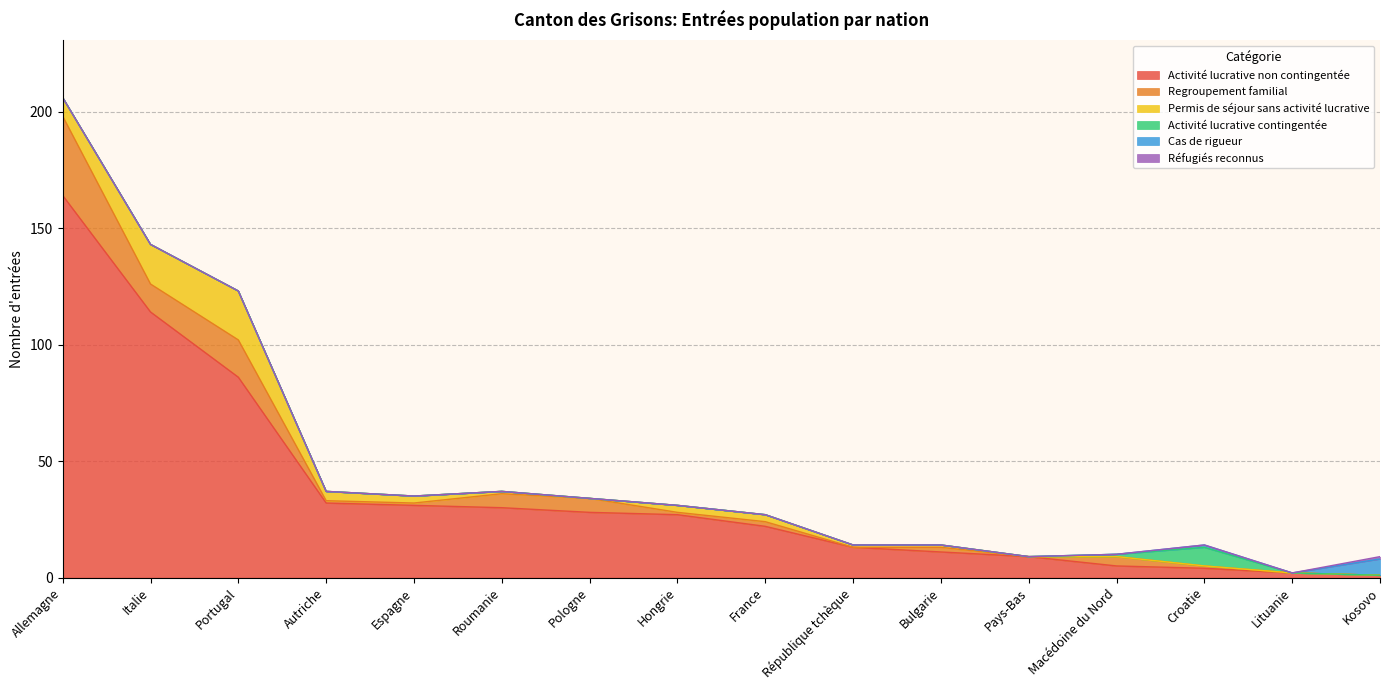

Rank the series by their maximum value, from lowest to highest.

Réfugiés reconnus, Cas de rigueur, Activité lucrative contingentée, Permis de séjour sans activité lucrative, Regroupement familial, Activité lucrative non contingentée